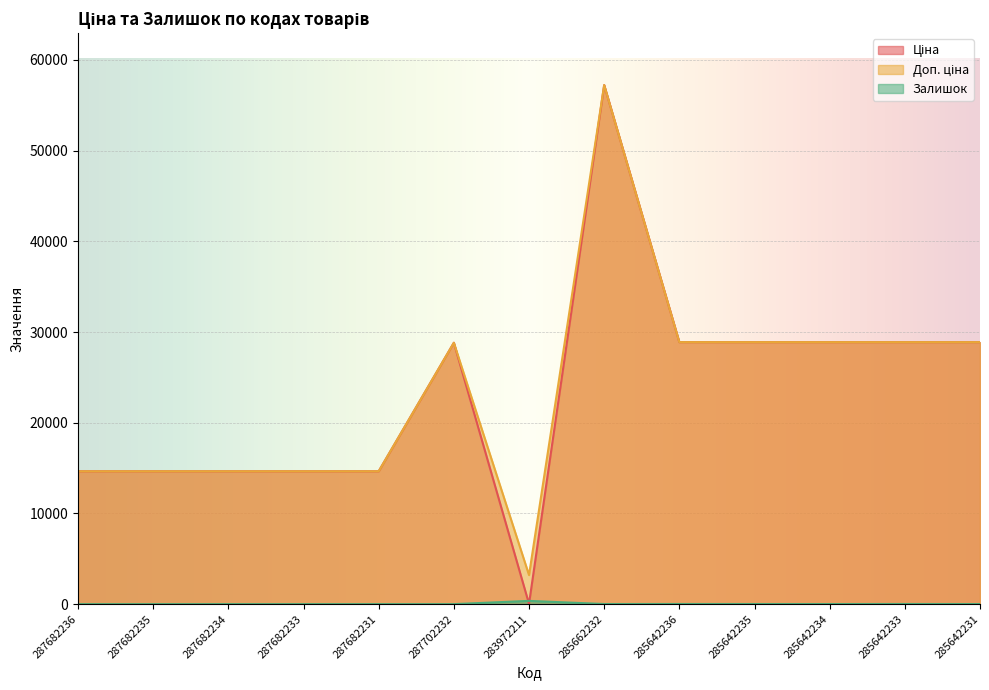

What is the minimum value for Ціна?

32.0